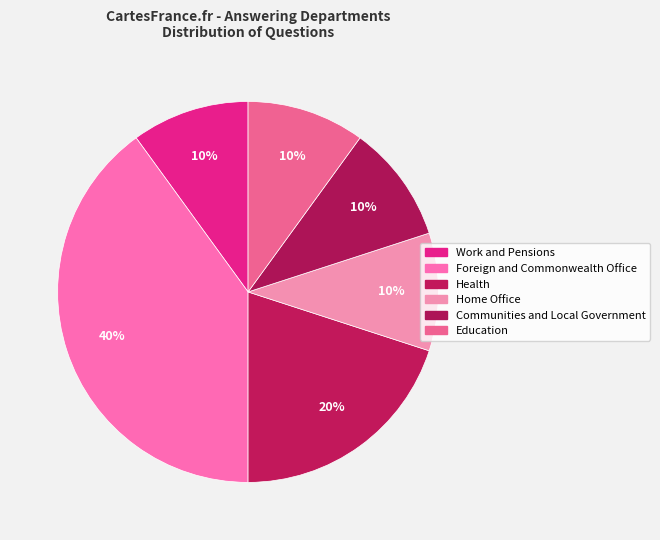

How many slices are in this pie chart?

6